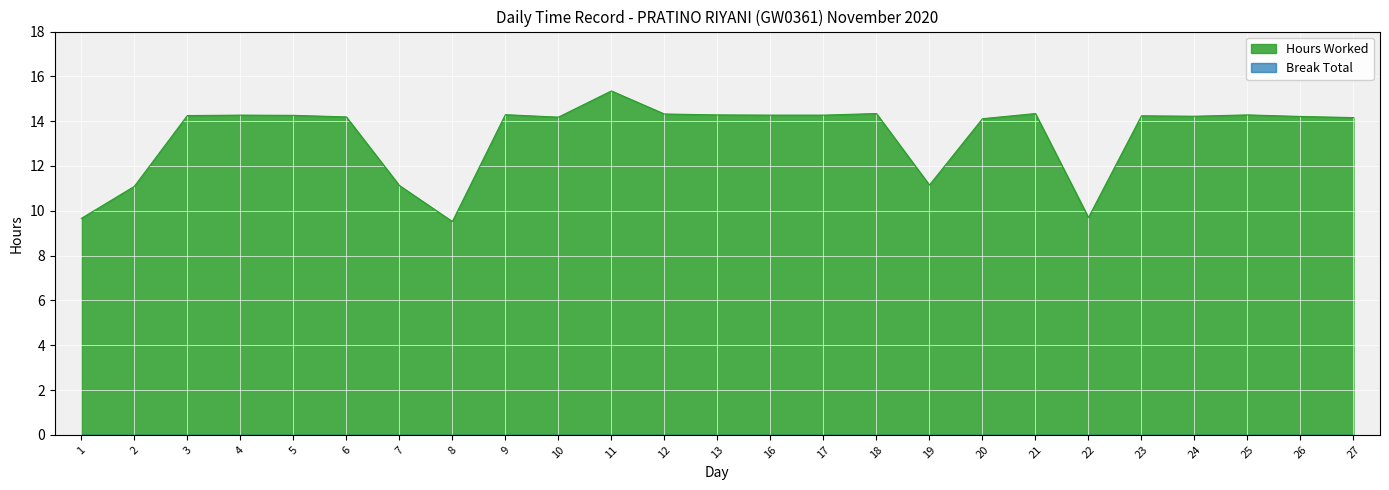

What is the value of the 9th point from the left?

14.3